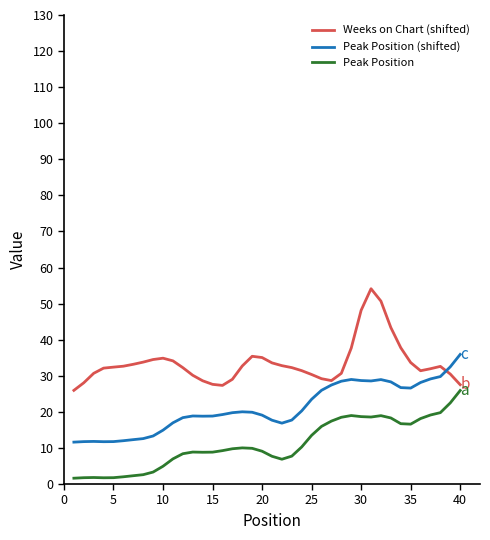

Which series has the largest total across all categories?

Weeks on Chart (shifted)